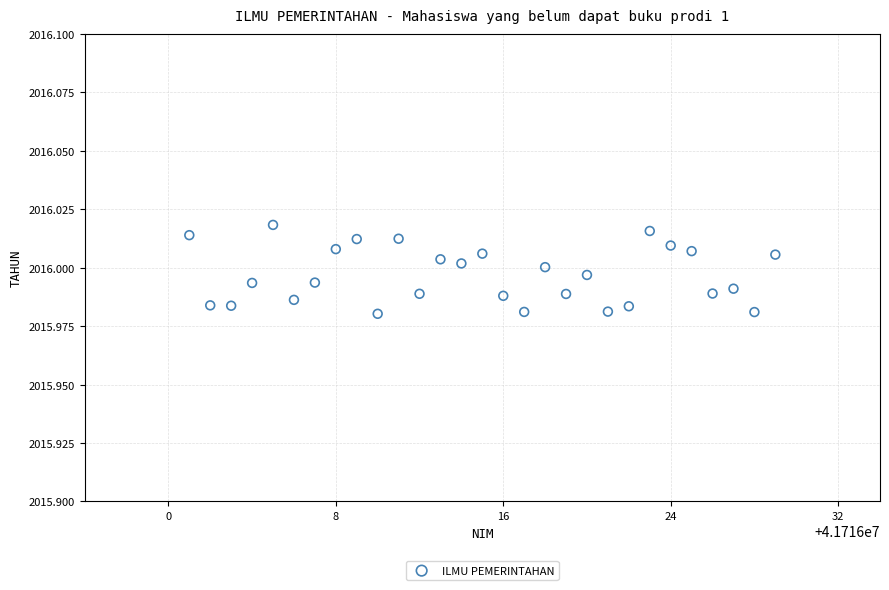

What is the range of X values (max minus min)?

28.0